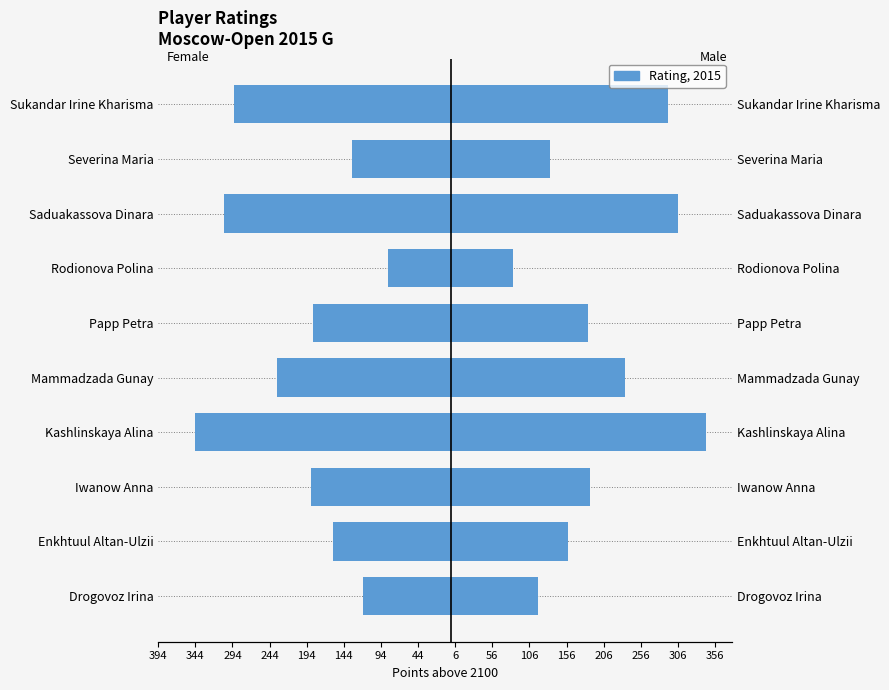

Which series changed the most between Iwanow Anna and Kashlinskaya Alina?

Rating (left)